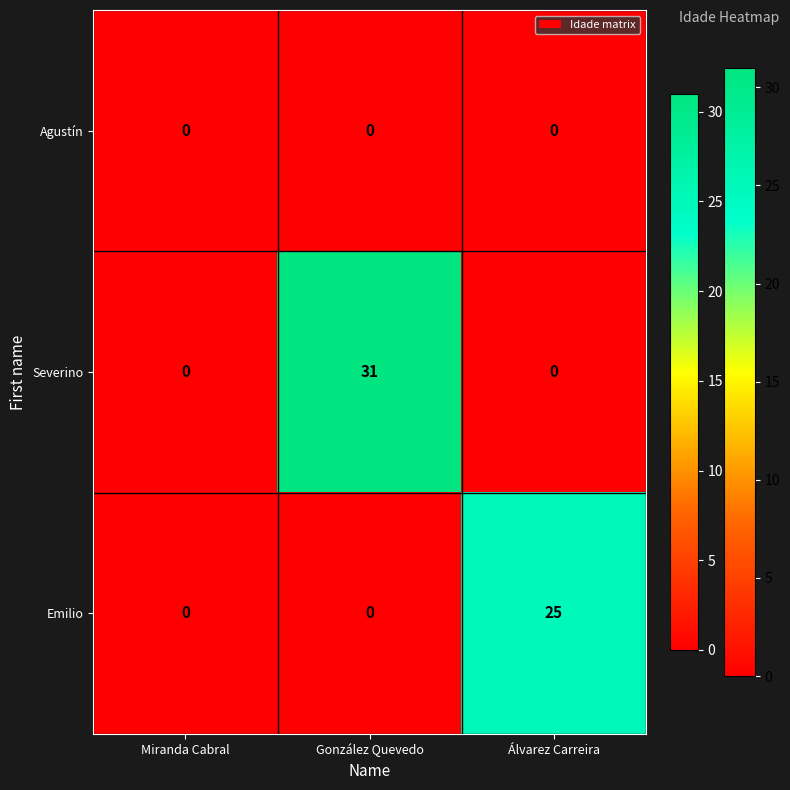

Reading left to right, extract all data points from this chart.

Agustín: Miranda Cabral=0	González Quevedo=0	Álvarez Carreira=0
Severino: Miranda Cabral=0	González Quevedo=31	Álvarez Carreira=0
Emilio: Miranda Cabral=0	González Quevedo=0	Álvarez Carreira=25